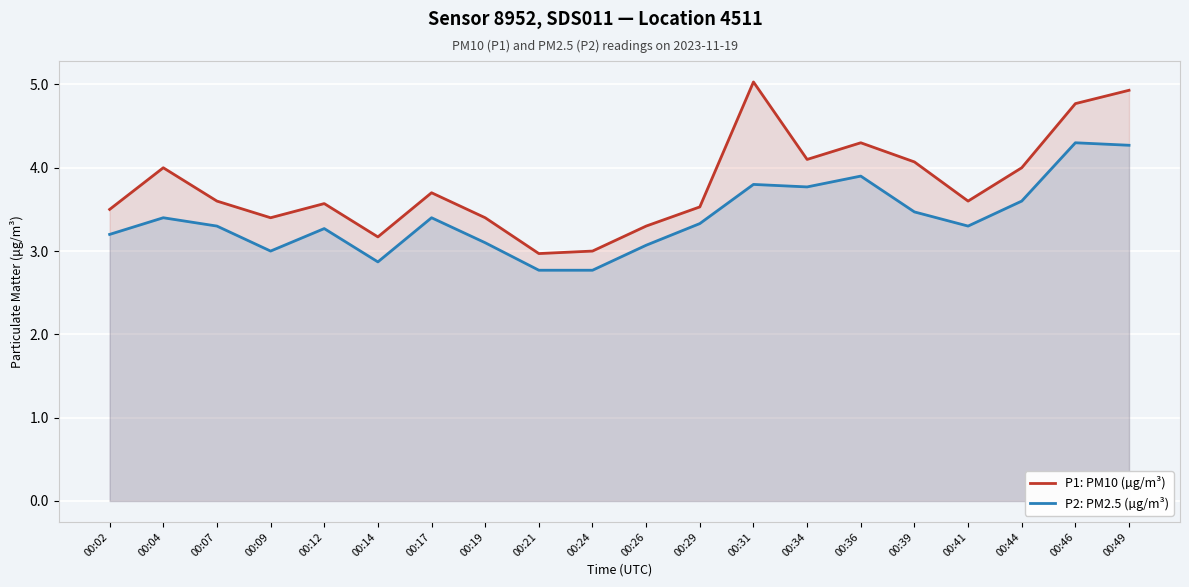

Between 00:24 and 00:31, which series saw the biggest shift?

P1: PM10 (µg/m³)